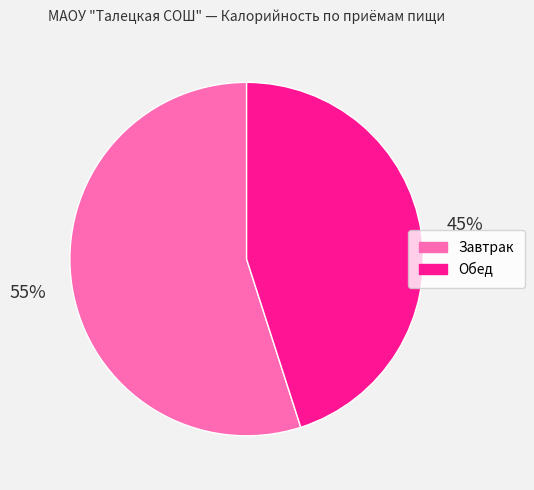

What is the largest slice in the pie chart?

Завтрак